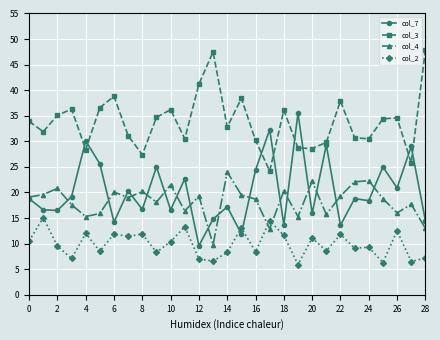

True or false: col_3 and col_4 cross at least once.

False